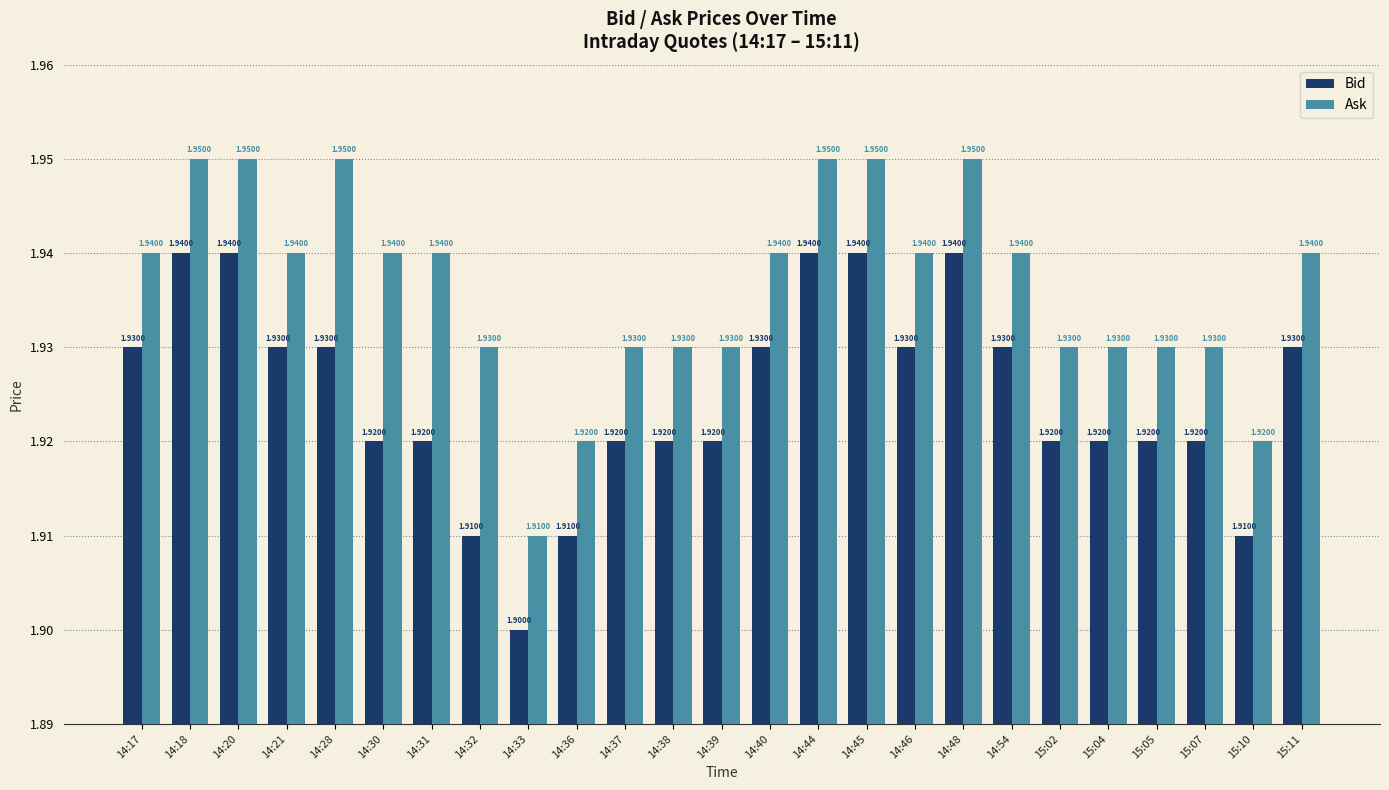

What value does the Bid series have at 15:07?

1.9